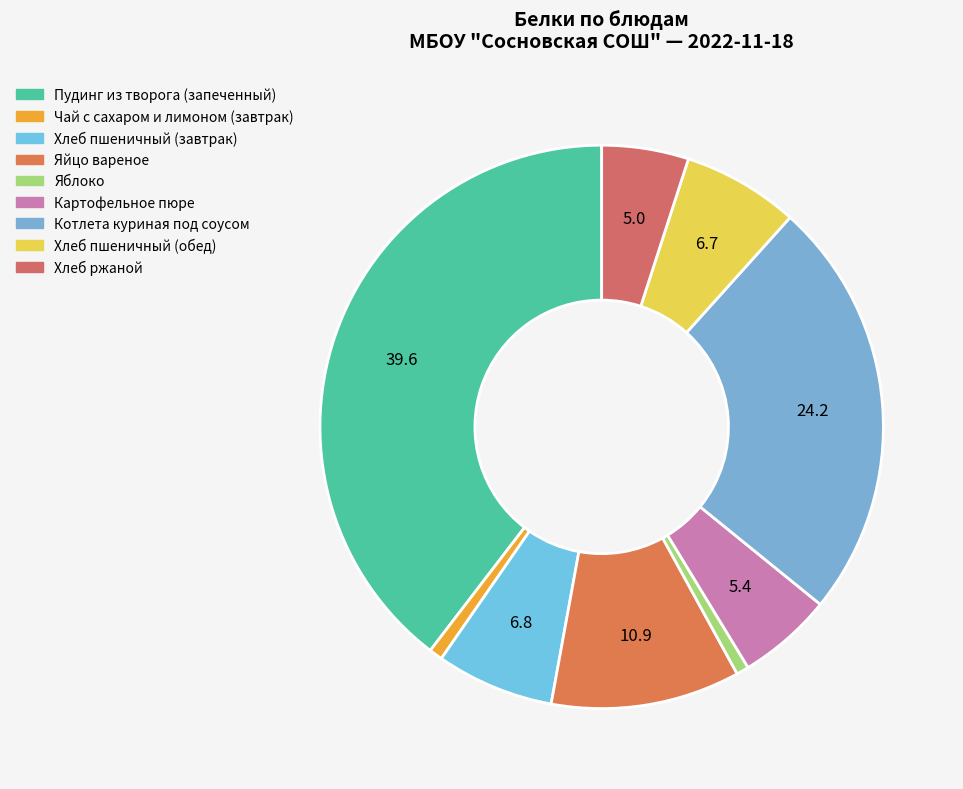

Does Чай с сахаром и лимоном (завтрак) represent more than half of the total?

No